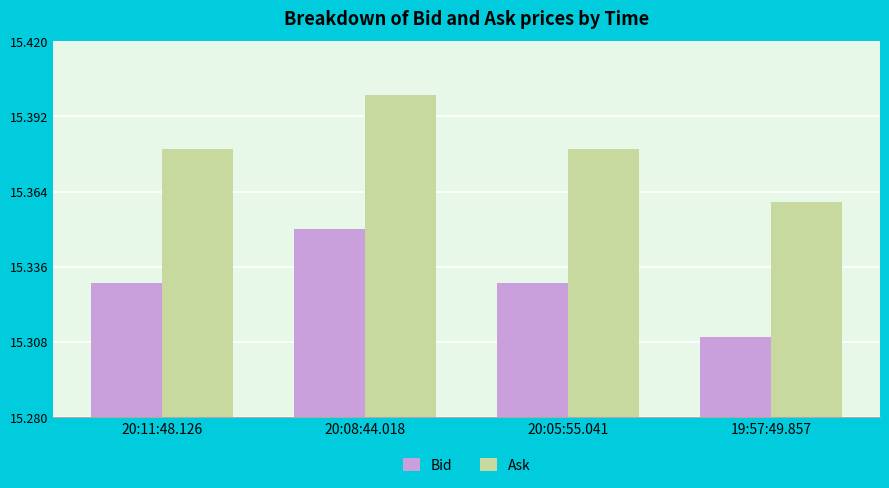

What is the total value across all series at 20:11:48.126?

30.7